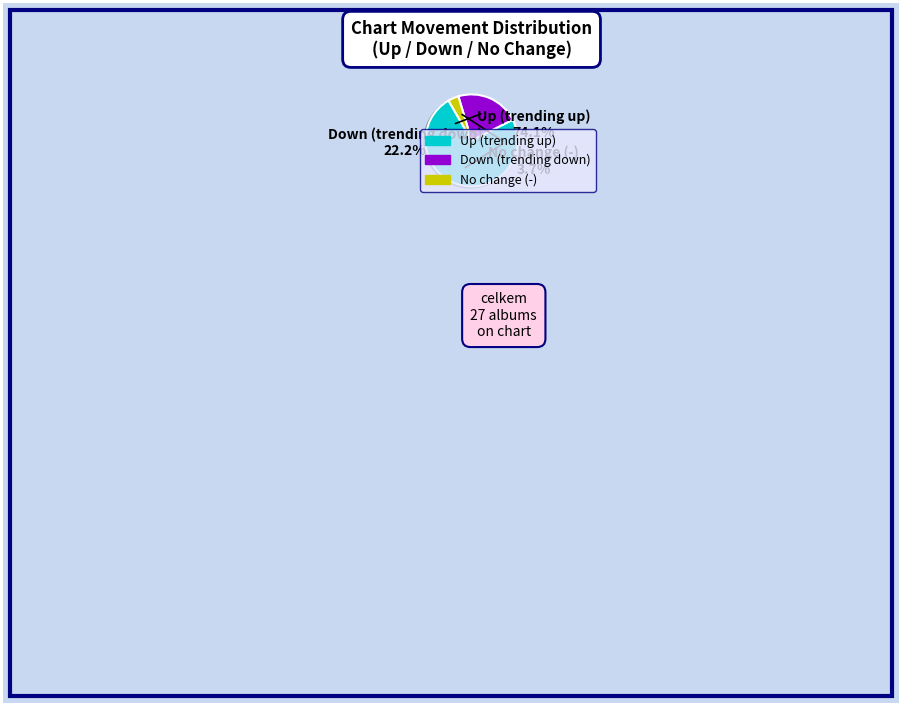

Is there a majority slice in this chart?

Yes